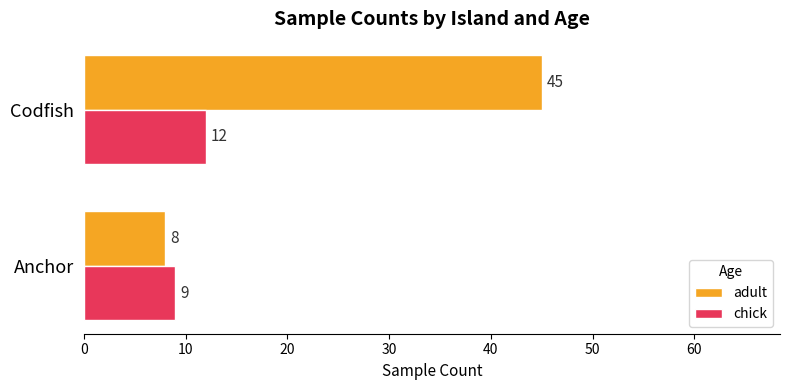

What is the minimum value for adult?

8